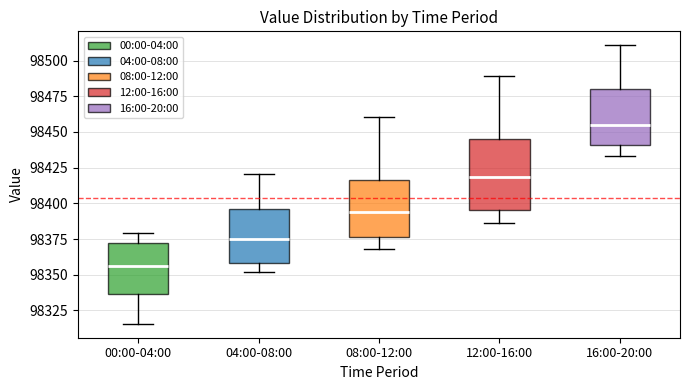

Reading left to right, transcribe this box plot: for each box, give where its median line is, the range the box spans, and where its two whiskers end, as read against the y-axis. The values are not printed on the chart, so give them approximately, as read against the axis.

00:00-04:00: median 98355, box 98335 to 98370, whiskers 98315 to 98380
04:00-08:00: median 98375, box 98360 to 98395, whiskers 98350 to 98420
08:00-12:00: median 98395, box 98375 to 98415, whiskers 98370 to 98460
12:00-16:00: median 98420, box 98395 to 98445, whiskers 98385 to 98490
16:00-20:00: median 98455, box 98440 to 98480, whiskers 98435 to 98510